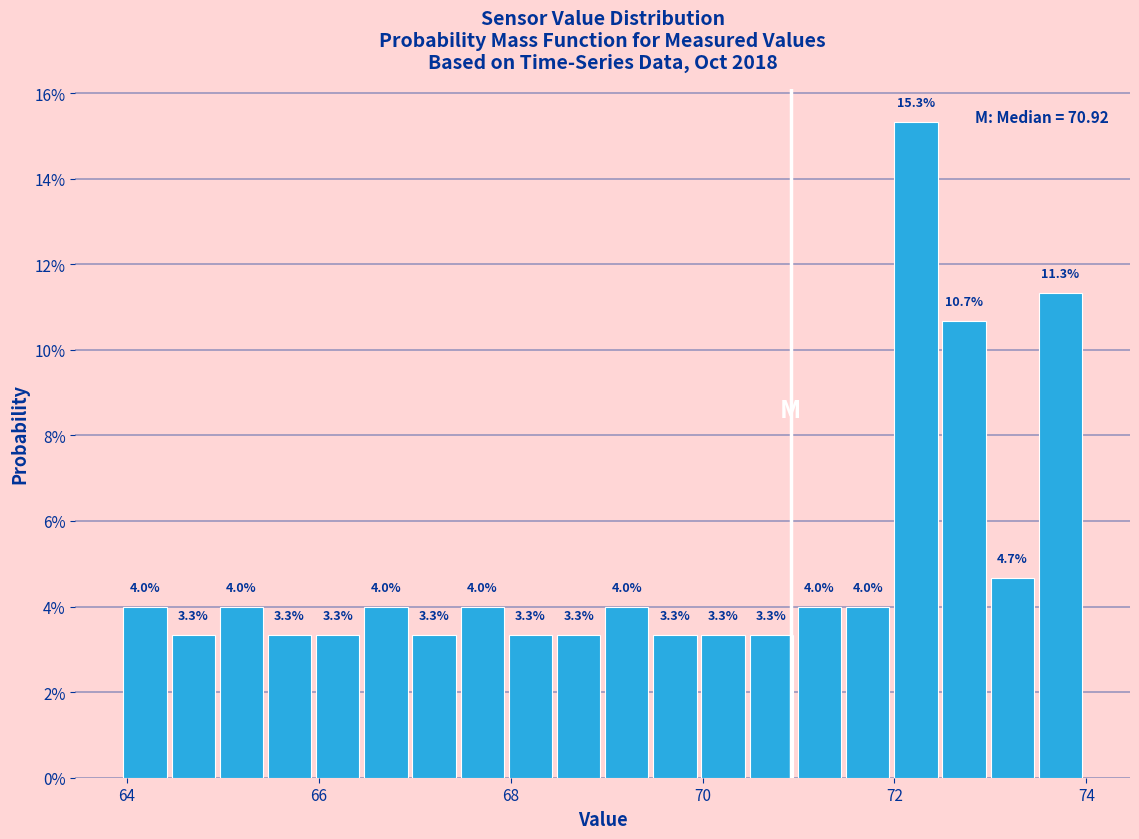

Read against the x-axis, roughly where is the centre of the tallest bar?

72.2